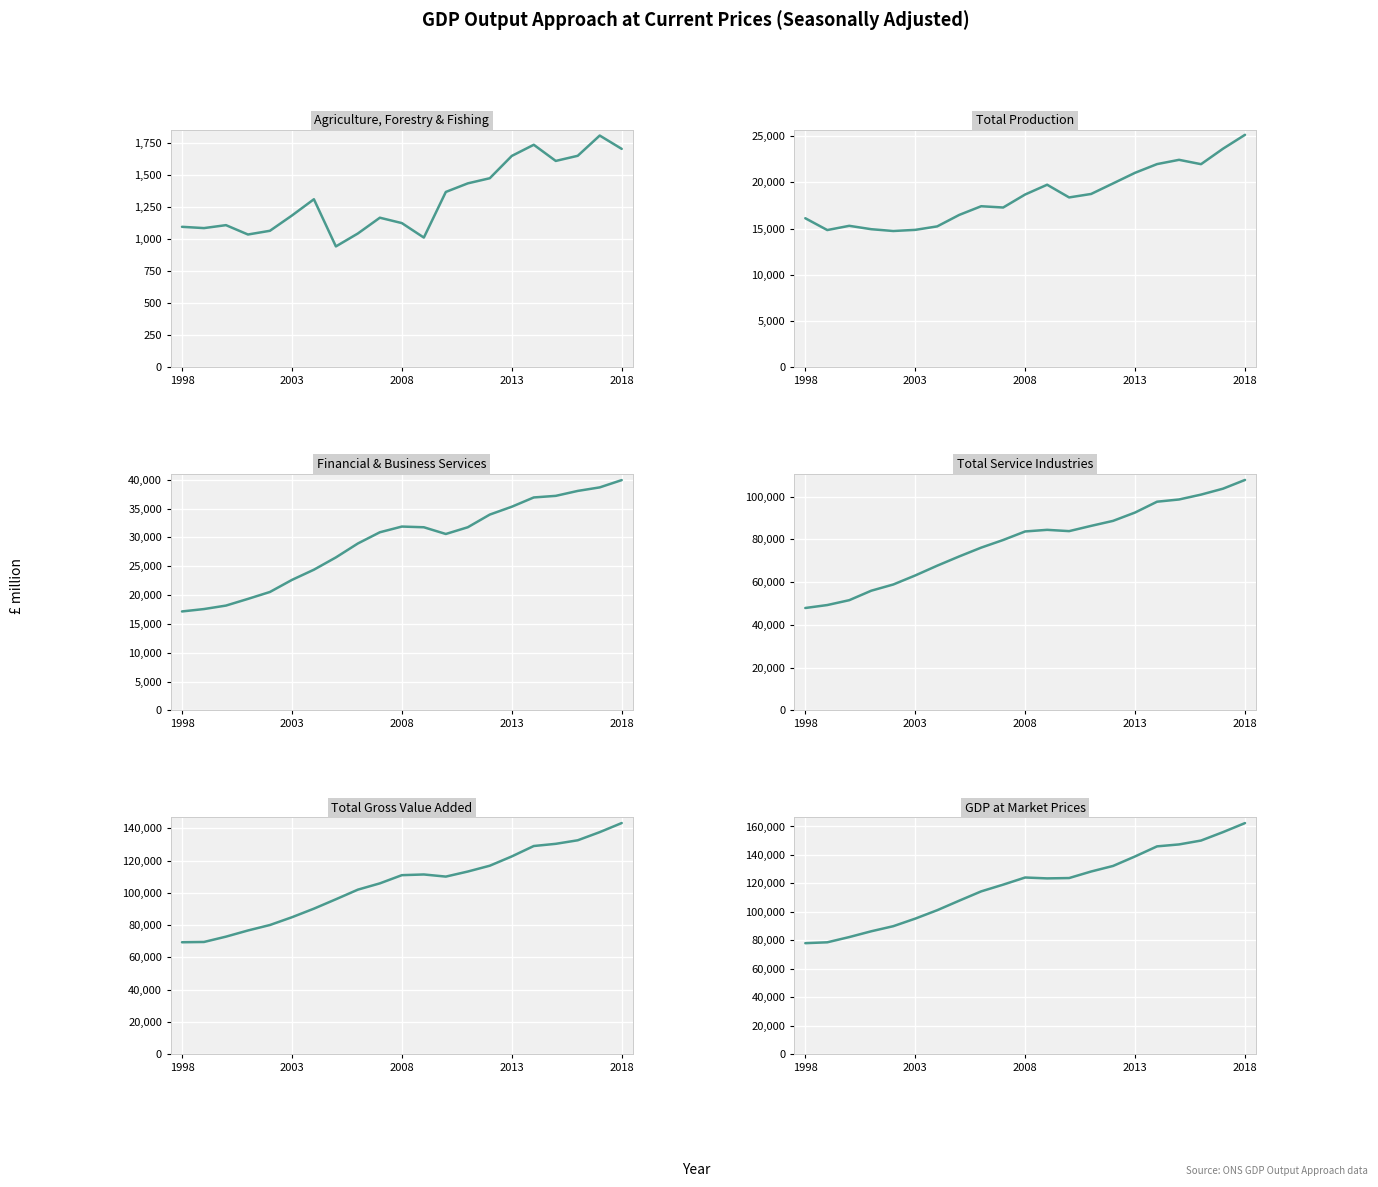

Which series has the widest spread of values?

GDP at Market Prices